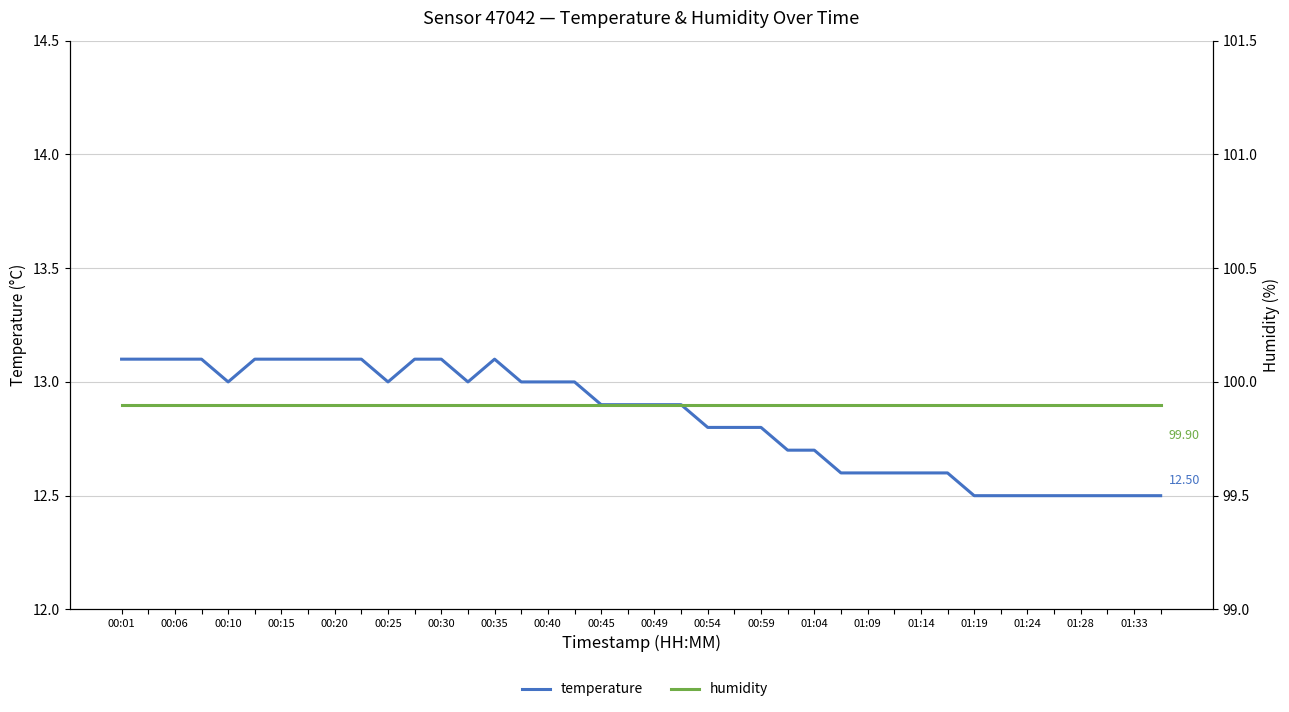

Does the chart have visible grid lines?

Yes